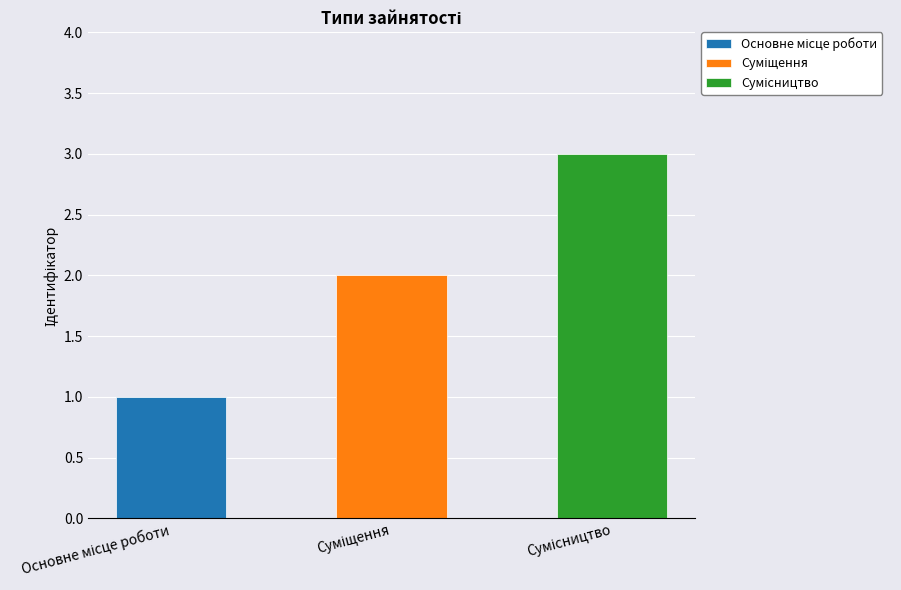

What position from the left is Суміщення?

2